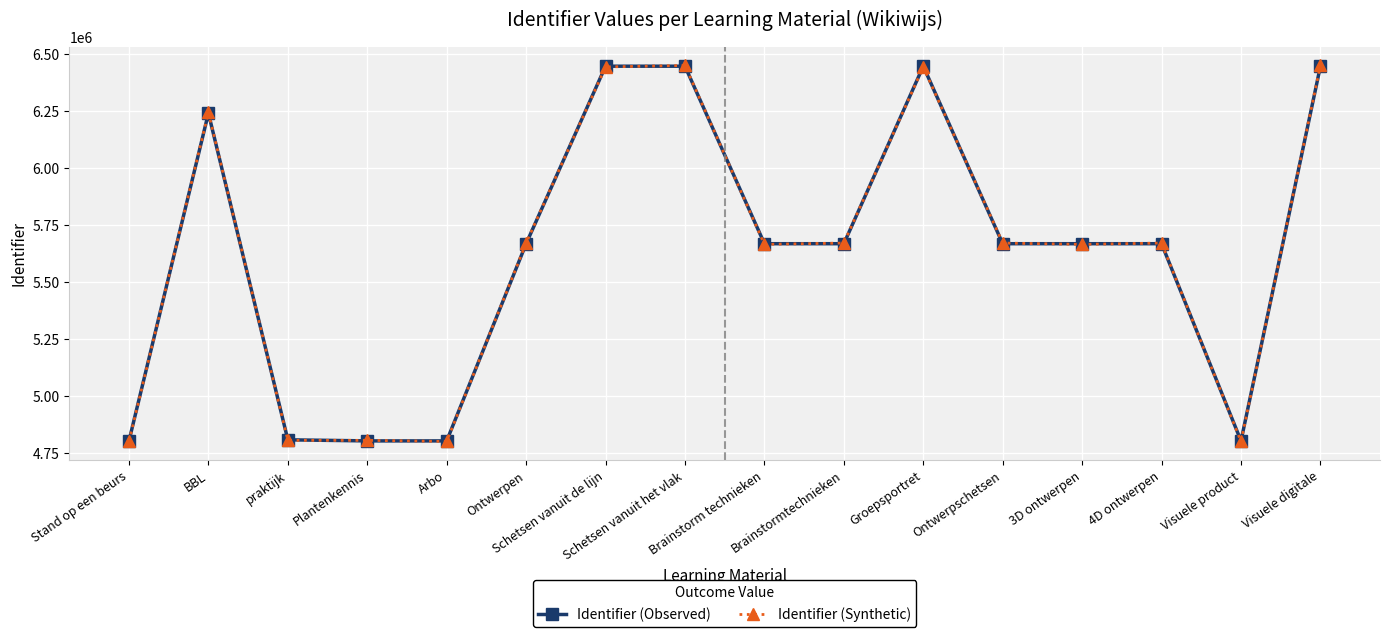

What is the highest value of the Identifier (Observed) series?

6448520.0